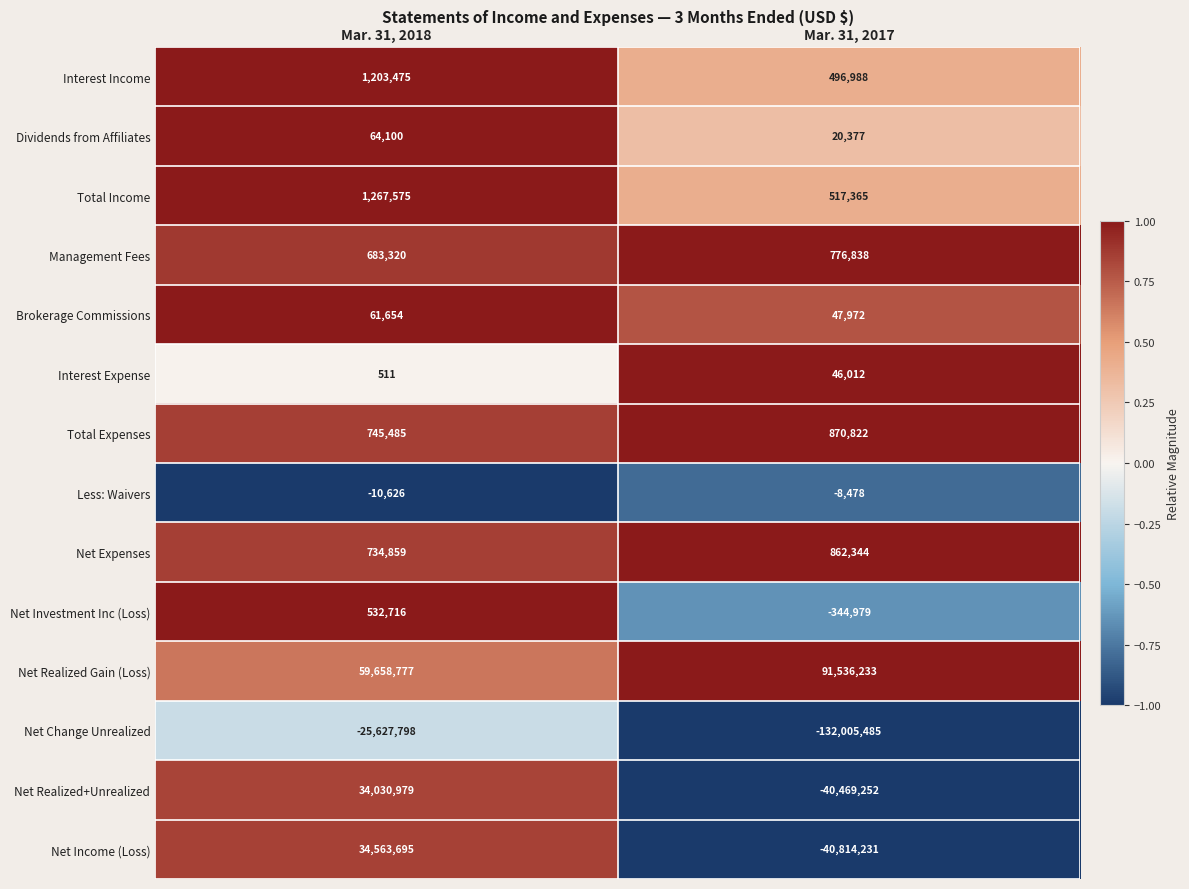

Count the number of data series in this chart.

14